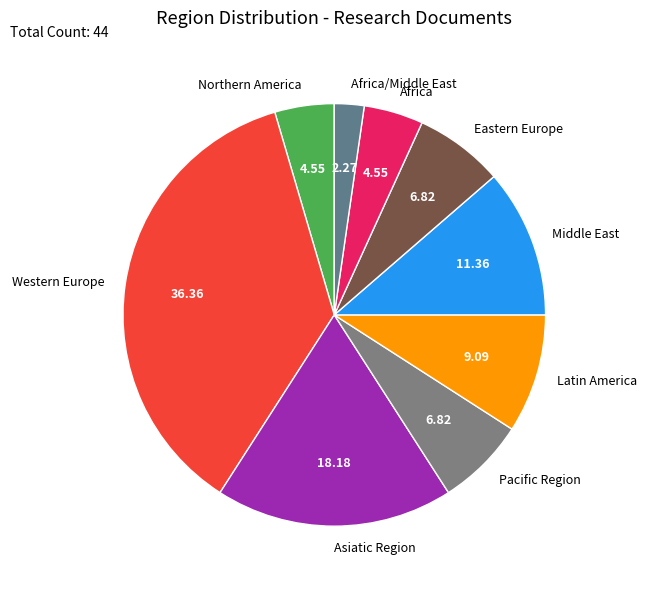

Between Latin America and Middle East, which is larger?

Middle East